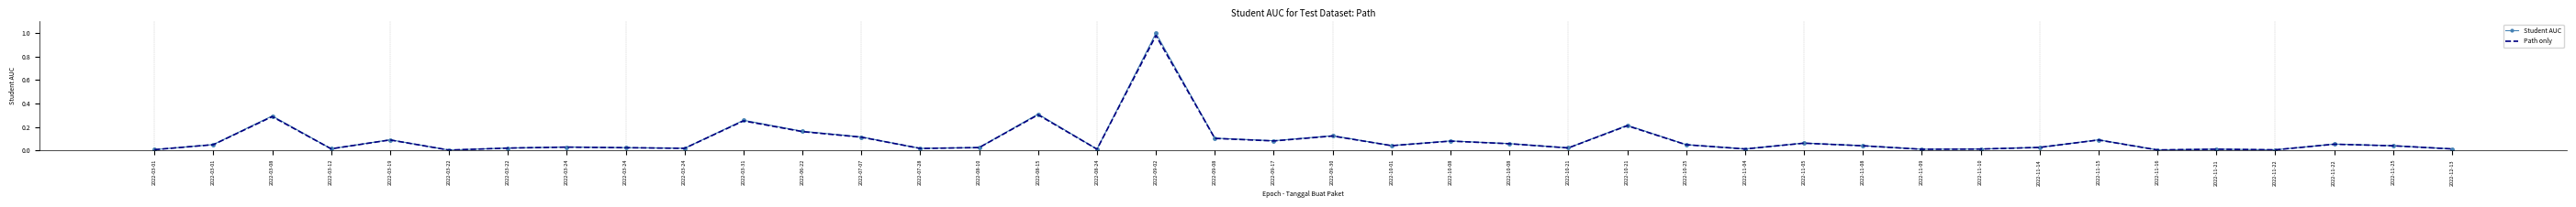

True or false: Student AUC and Path only cross at least once.

False